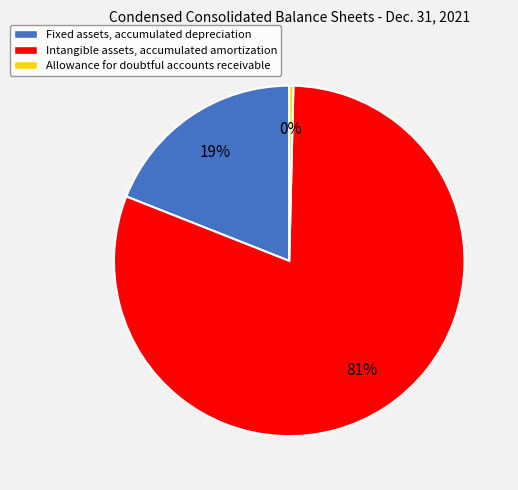

What is the ratio of the value at Intangible assets, accumulated amortization to the value at Allowance for doubtful accounts receivable?

212.8